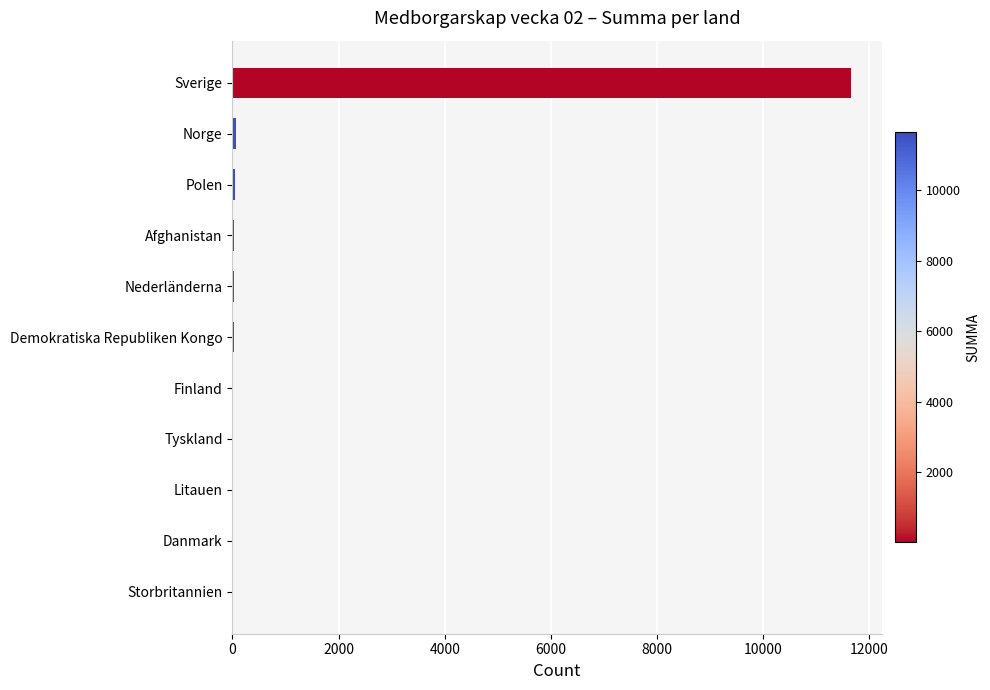

What is the sum of all values?

11905